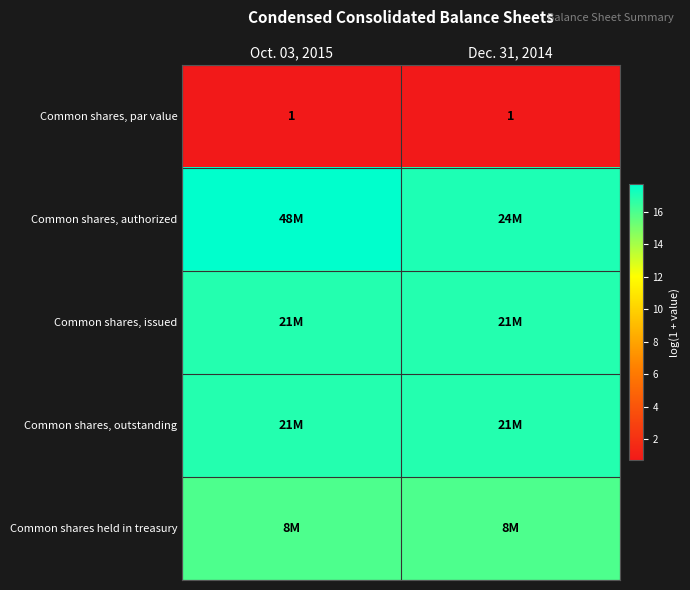

Rank the series at Dec. 31, 2014 from lowest to highest value.

Common shares, par value, Common shares held in treasury, Common shares, issued, Common shares, outstanding, Common shares, authorized